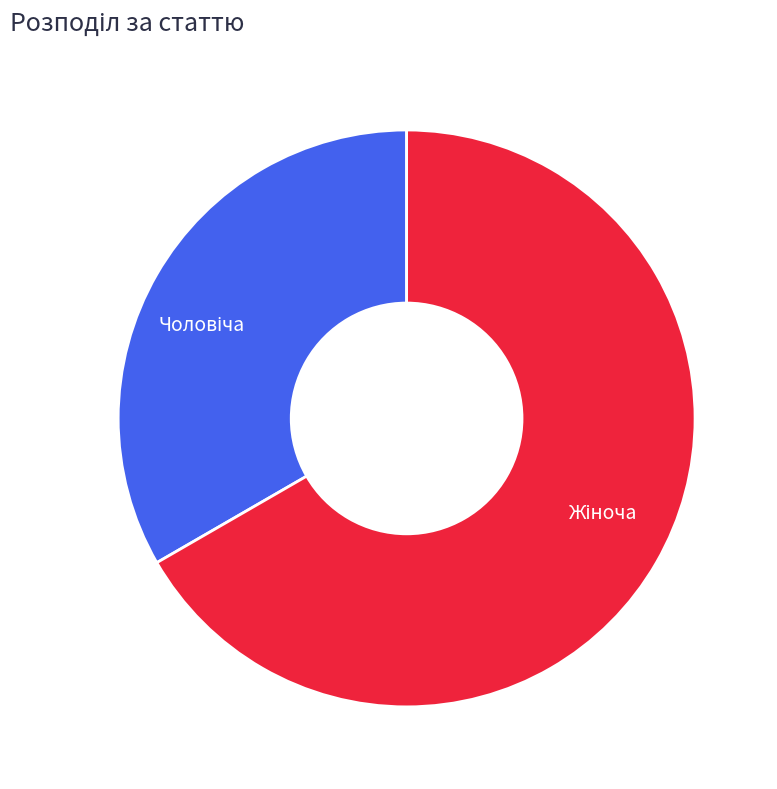

Does any single category account for the majority?

Yes